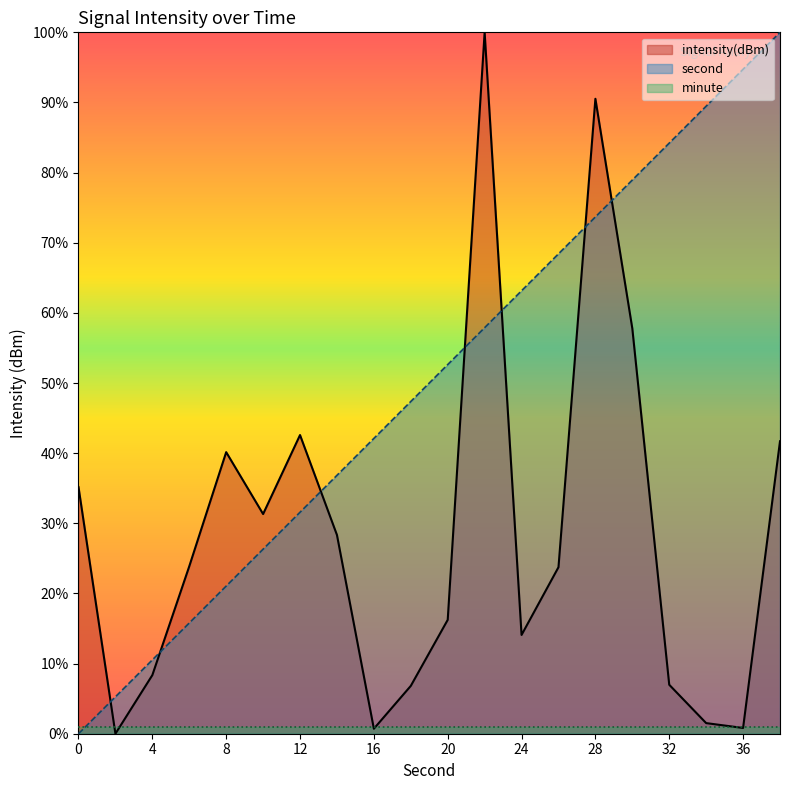

What is the value of the second point at the 15th from the left?

73.7